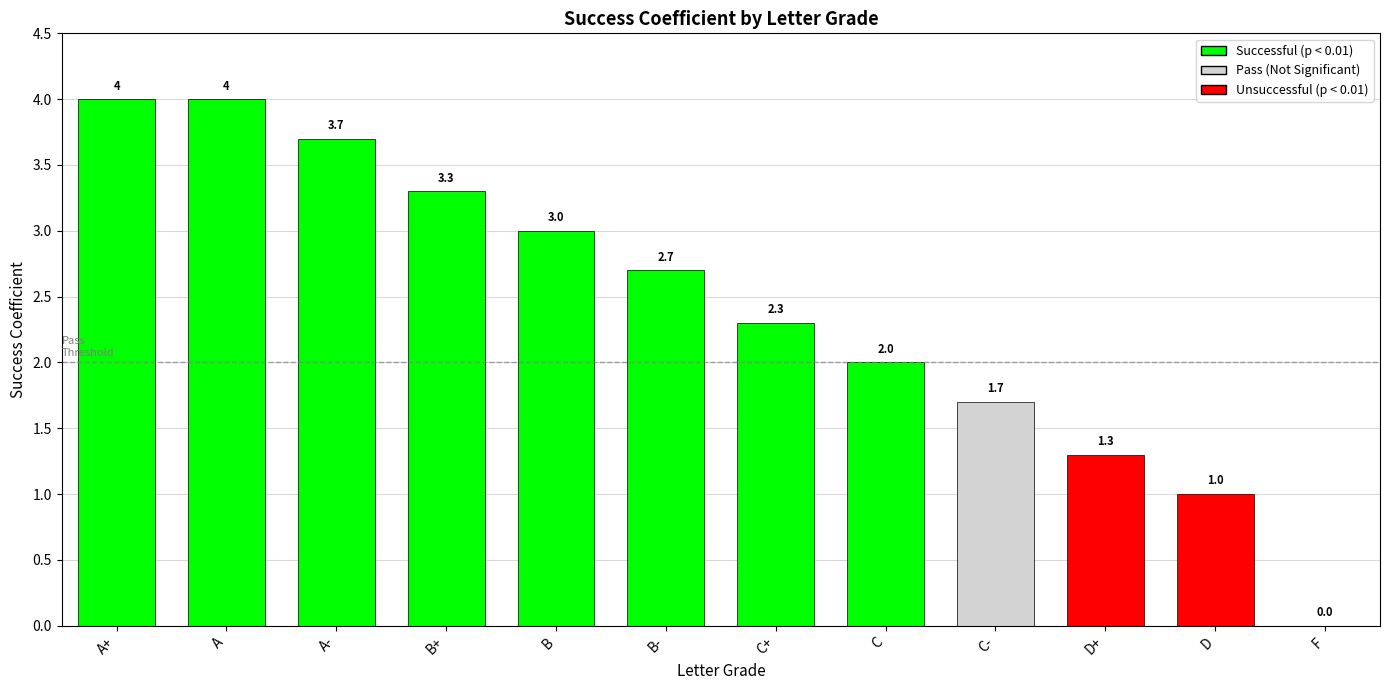

Reading left to right, extract all data points from this chart.

4.0	4.0	3.7	3.3	3.0	2.7	2.3	2.0	1.7	1.3	1.0	0.0